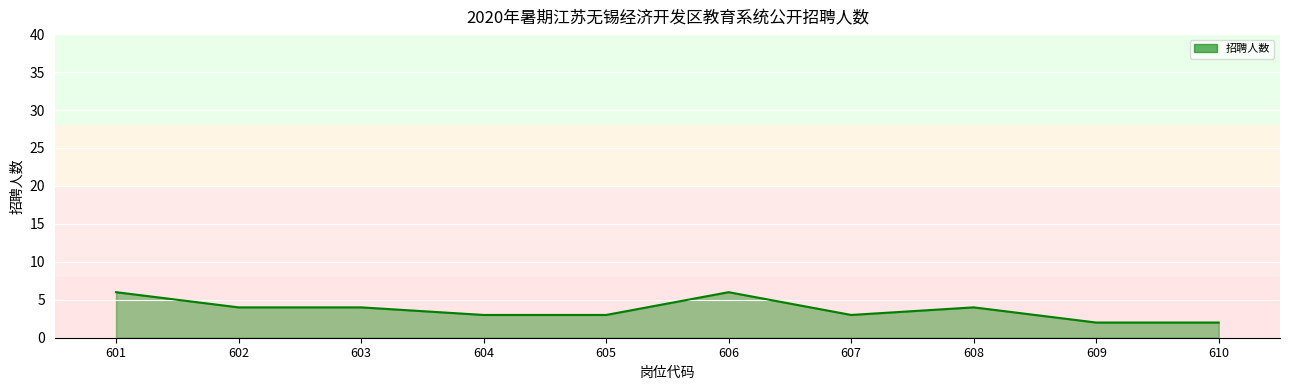

How many values are below 4?

5